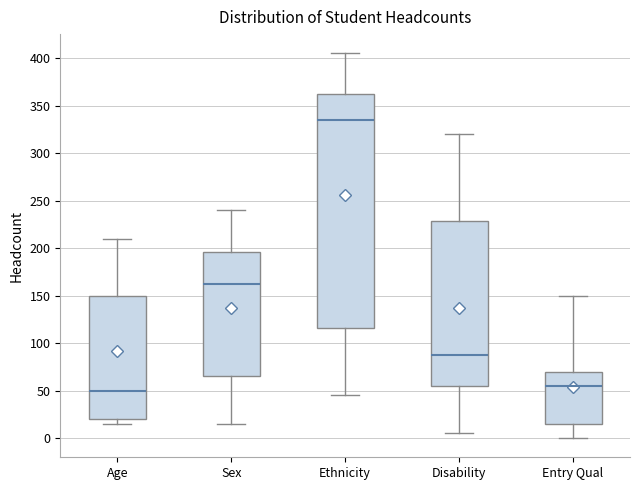

Where is the upper edge of the box for Ethnicity on the y-axis? The values are not printed on the chart, so give them approximately, as read against the axis.

365